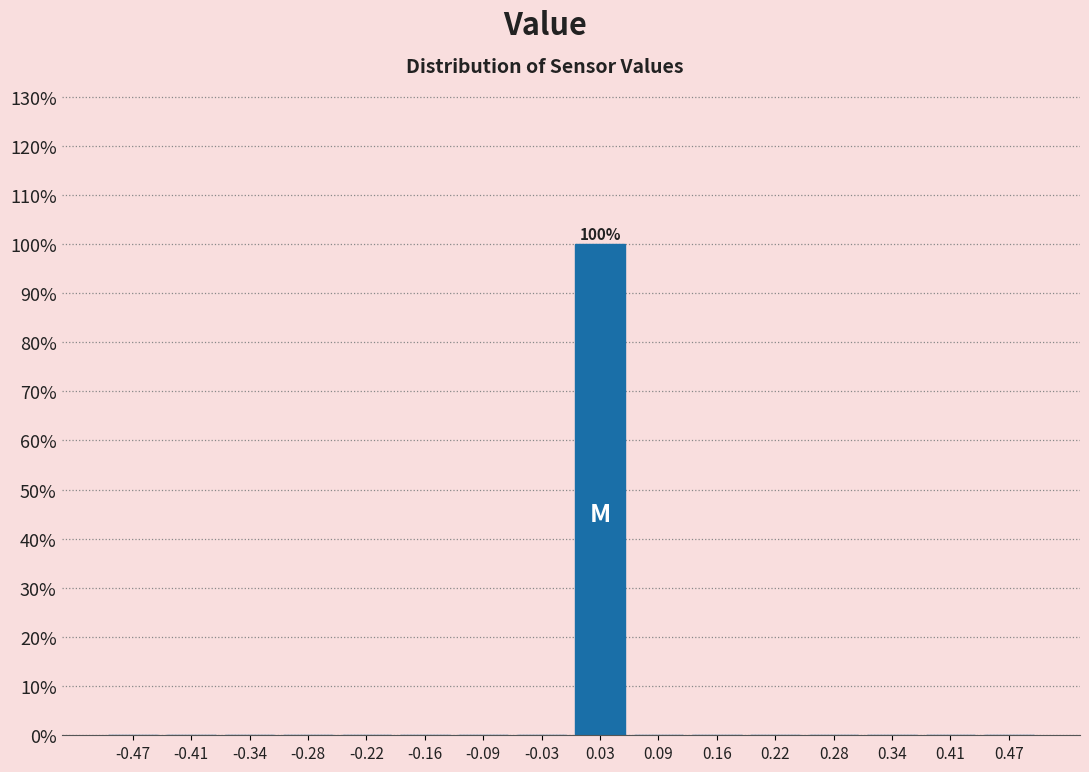

Which range on the x-axis has the tallest bar?

0.00 to 0.06